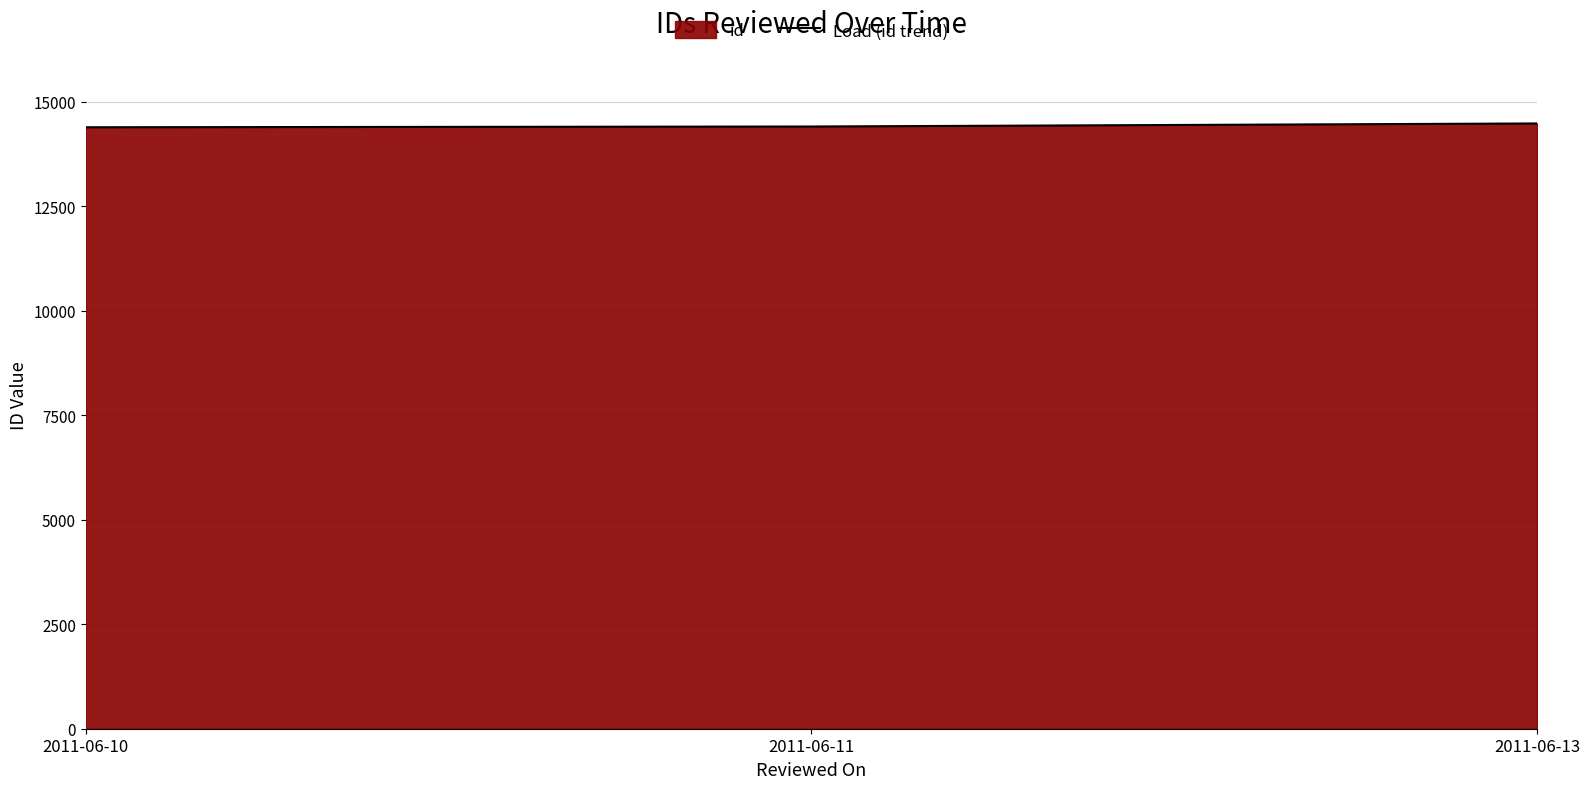

True or false: the data shows 14404 at 2011-06-11.

True